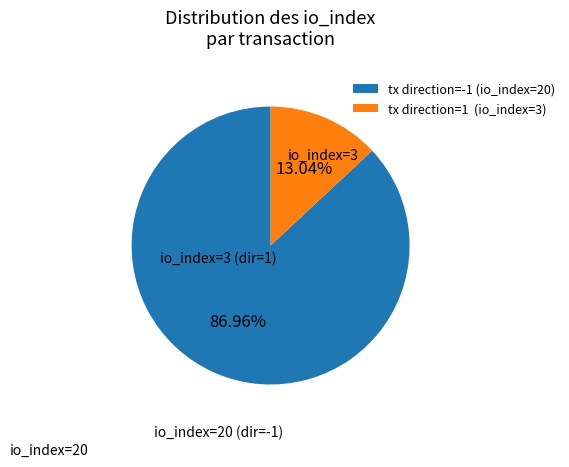

Rank the categories by value from lowest to highest.

io_index=3, io_index=20